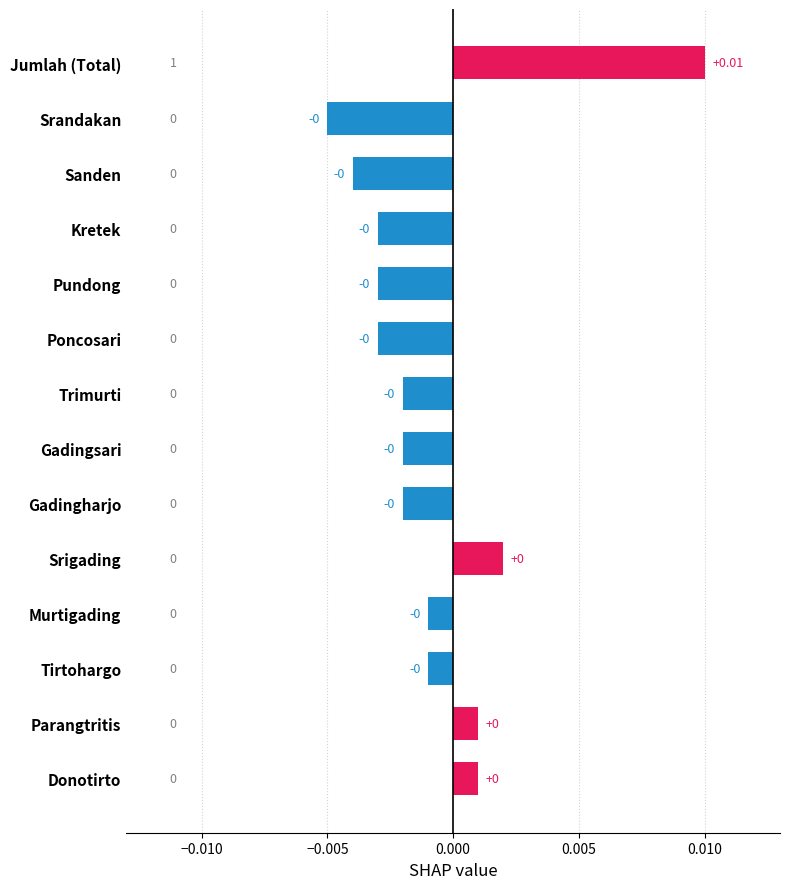

What is the label of the 5th bar from the top?

Pundong